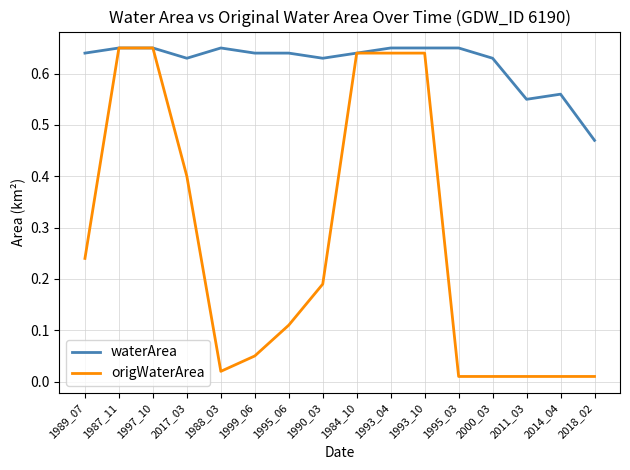

Is the value of waterArea at 2014_04 greater than the value of origWaterArea at 1993_10?

No